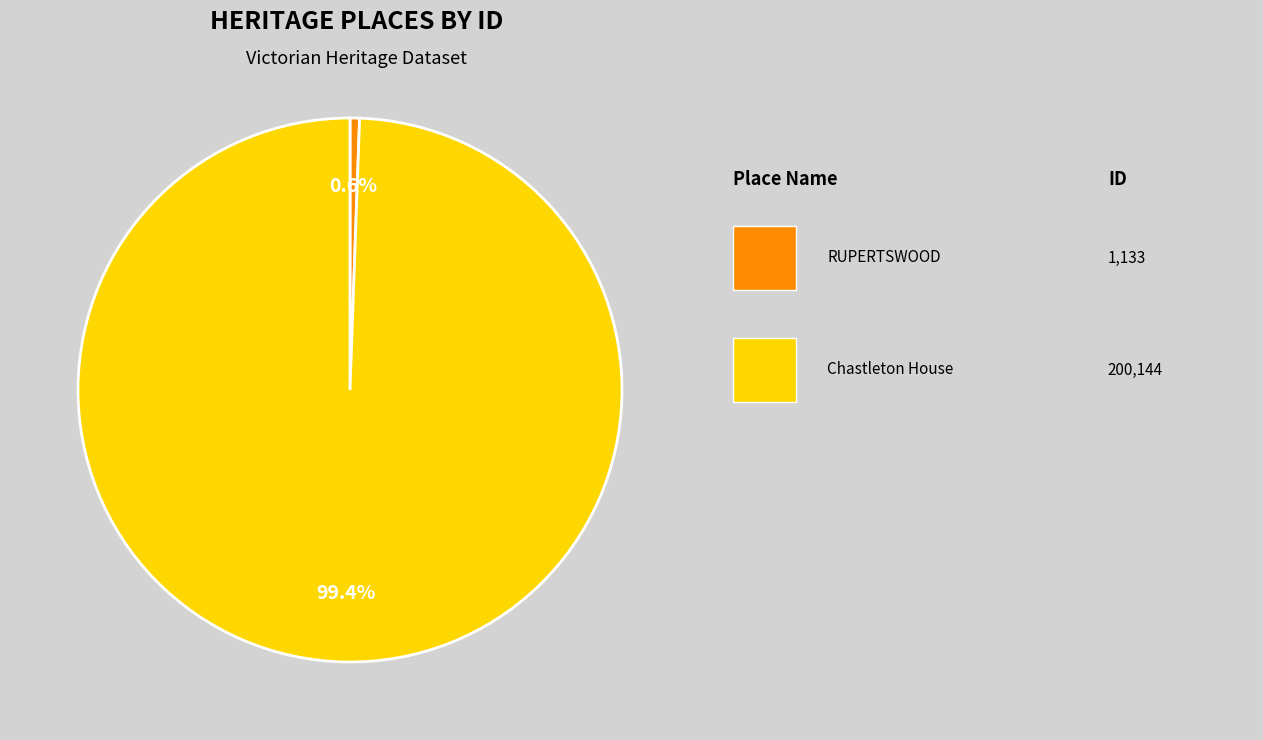

Does any single category account for the majority?

Yes